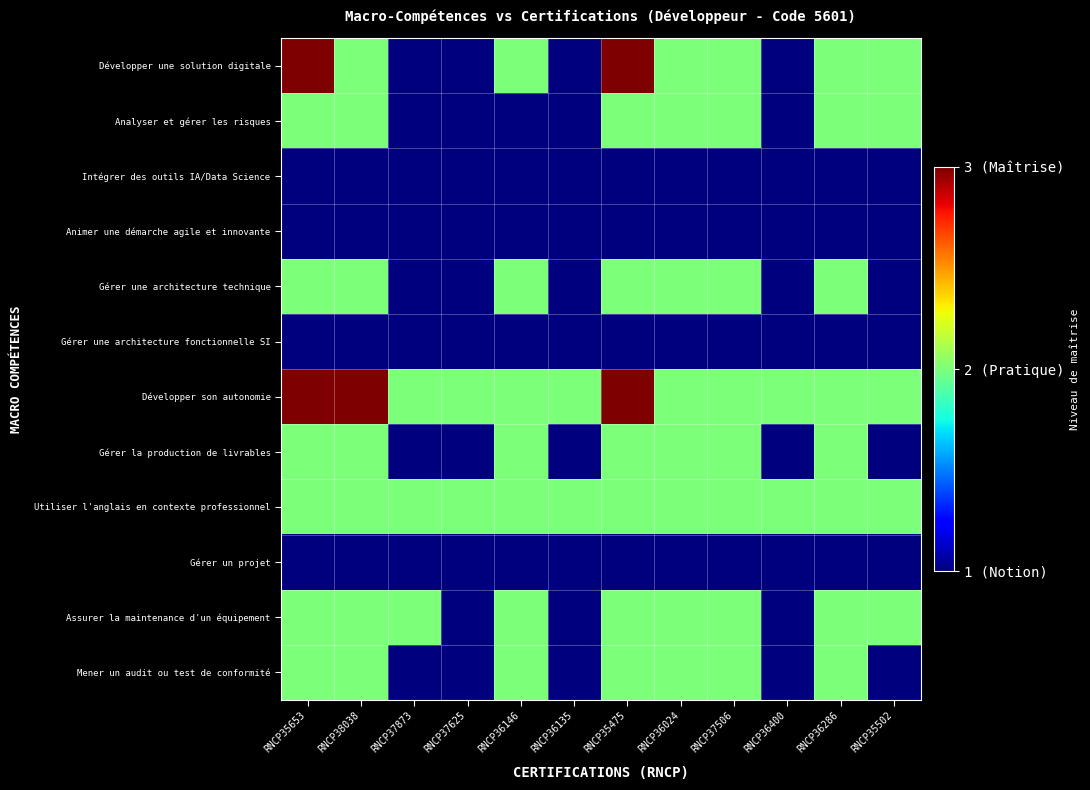

What is the spread (max minus min) of values at RNCP36400?

1